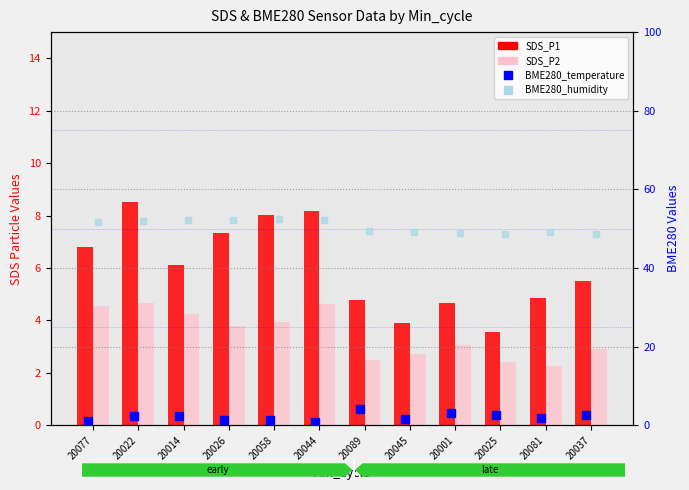

What is the total value across all series at 20025?

57.3